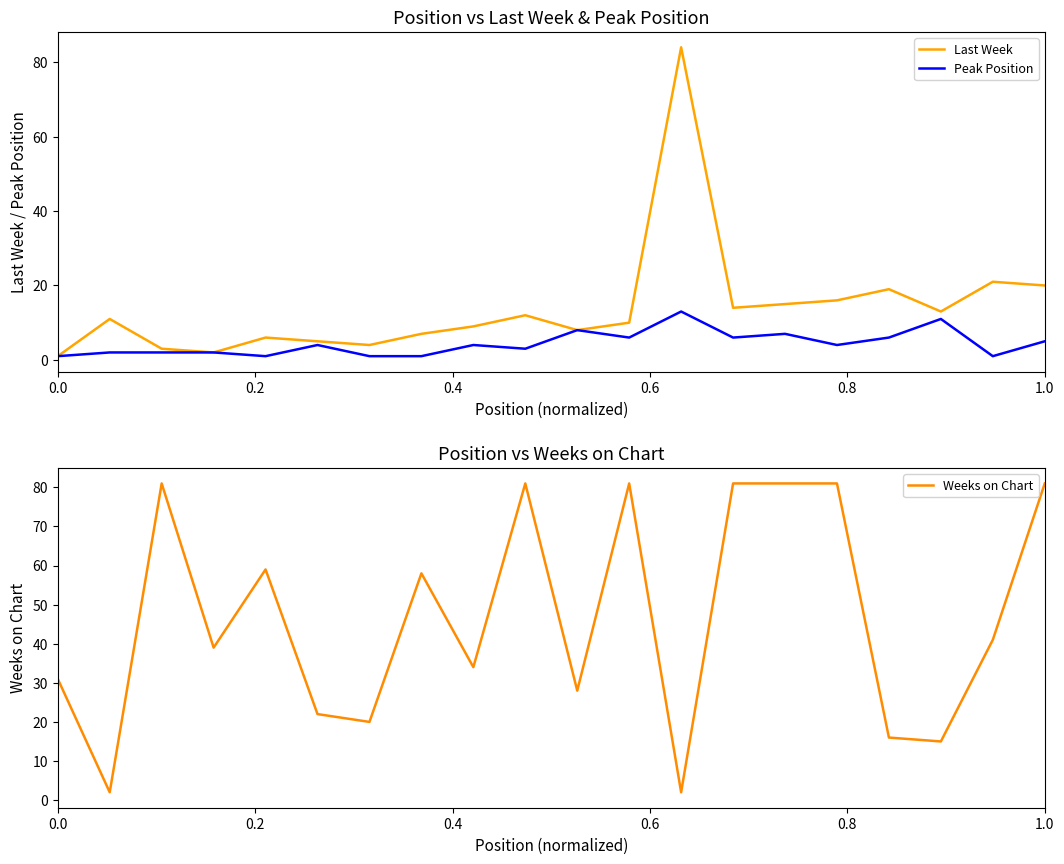

What is the highest value of the Peak Position series?

13